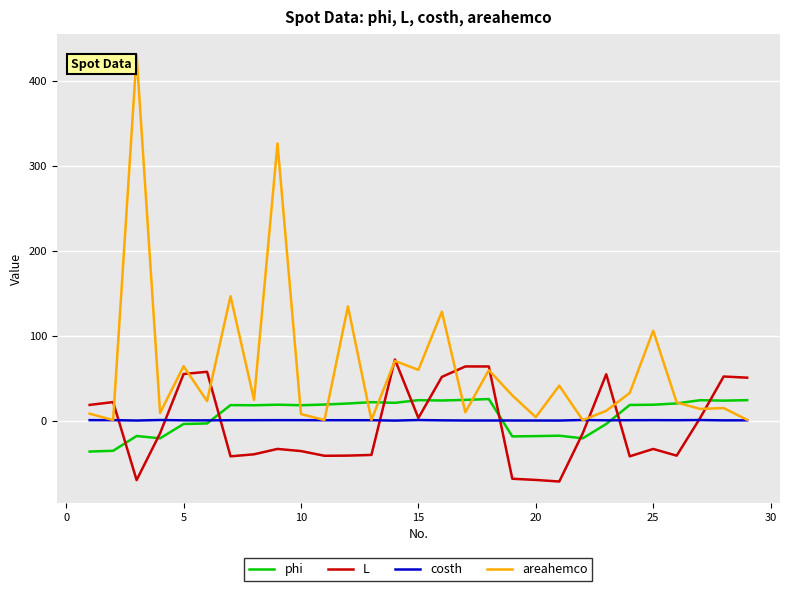

What is the lowest value of the L series?

-71.4